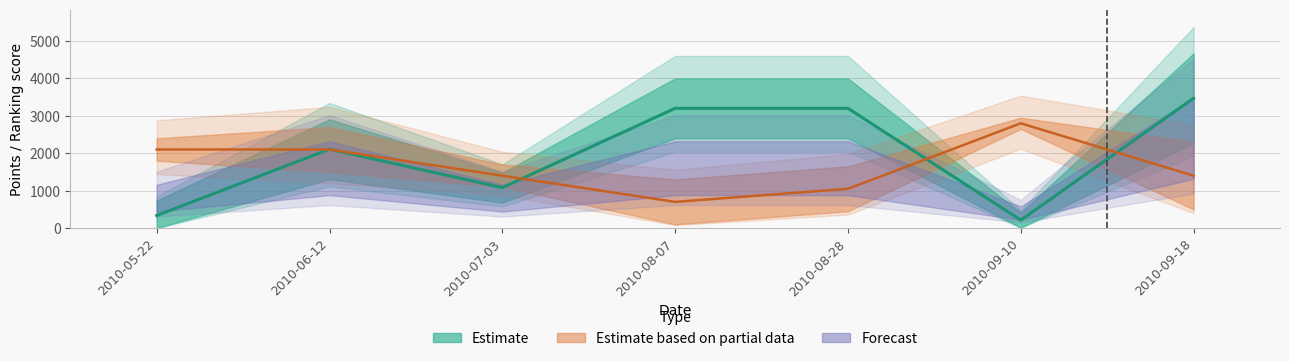

True or false: Pořadí has a value of 889 at 2010-09-10.

False